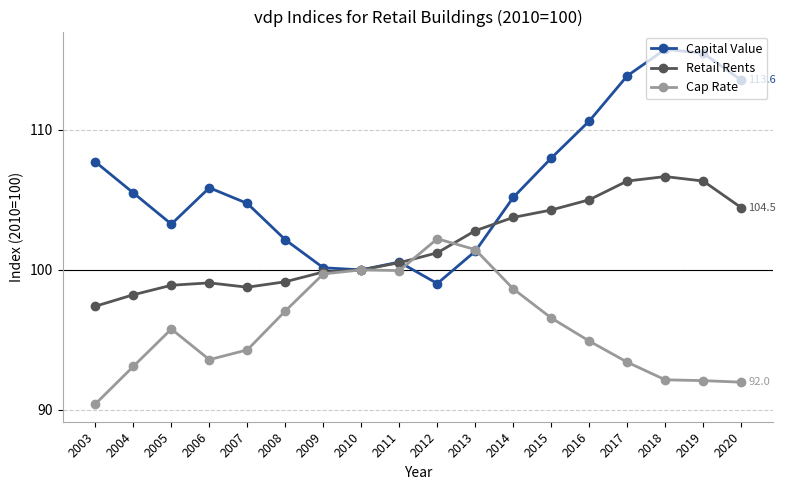

At which category does the chart reach its minimum across all series?

2003